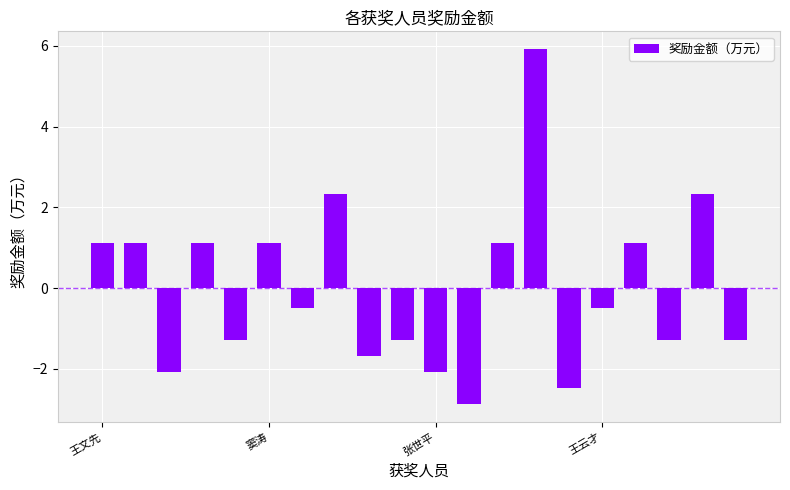

What is the greatest value displayed?

5.9